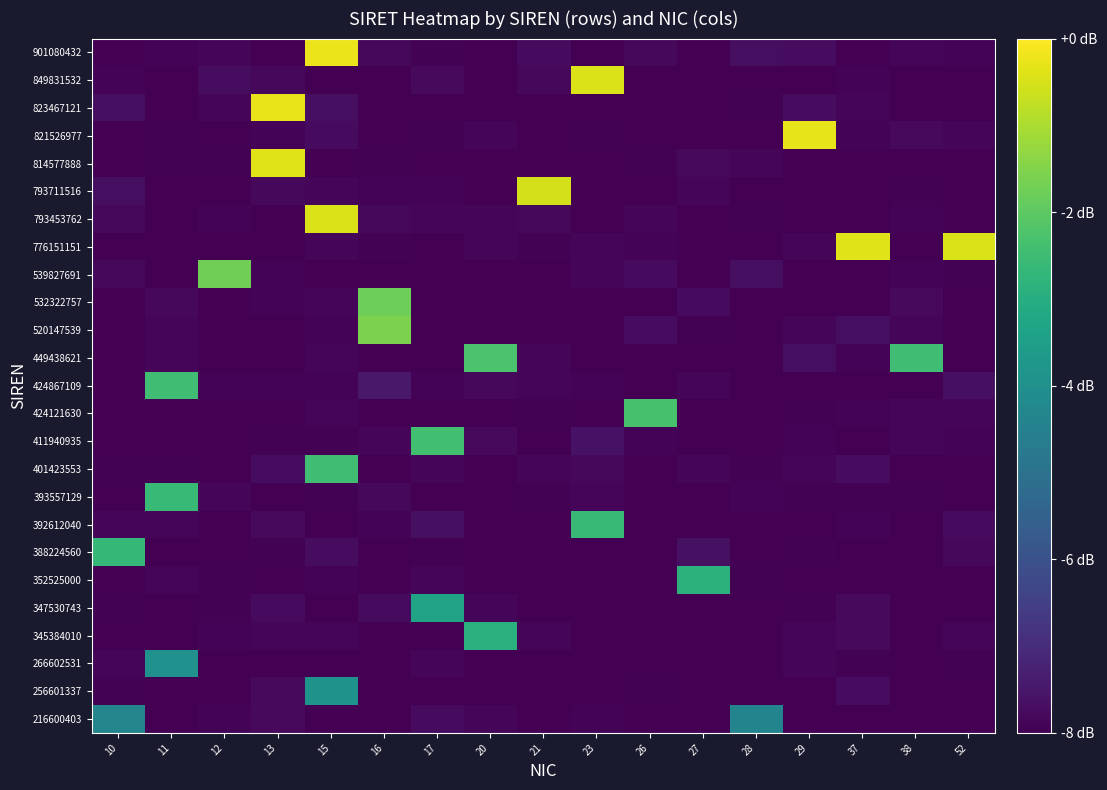

Which category has the lowest value across all series?

20